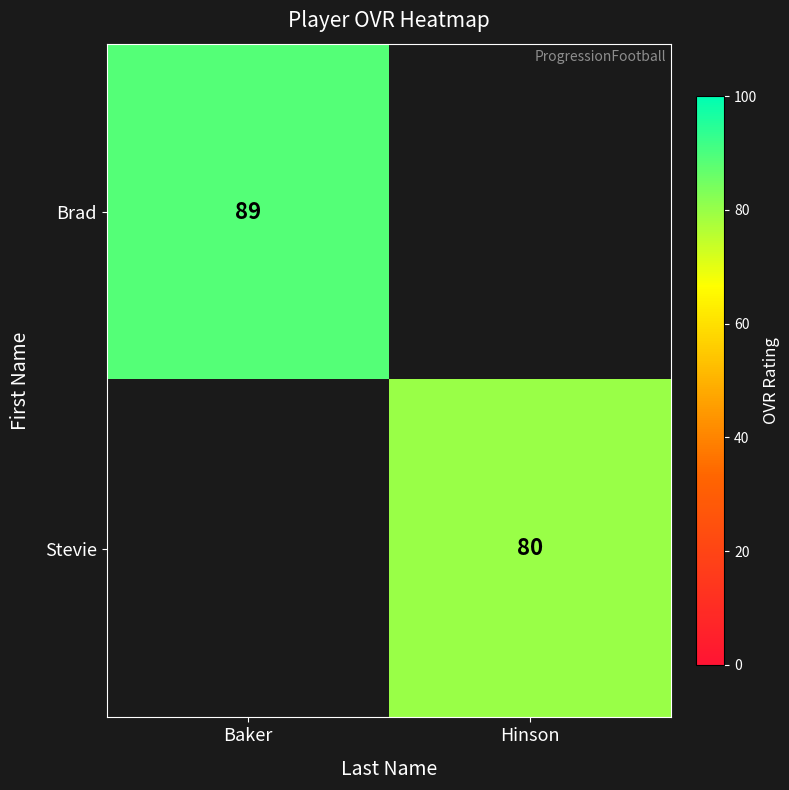

The Stevie series shows 114 at Hinson. True or false?

False